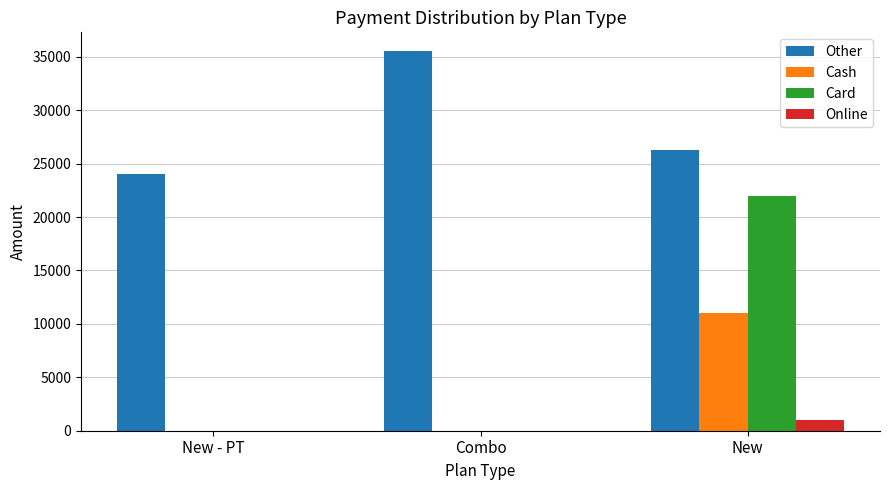

Between New - PT and New, which series saw the biggest shift?

Card